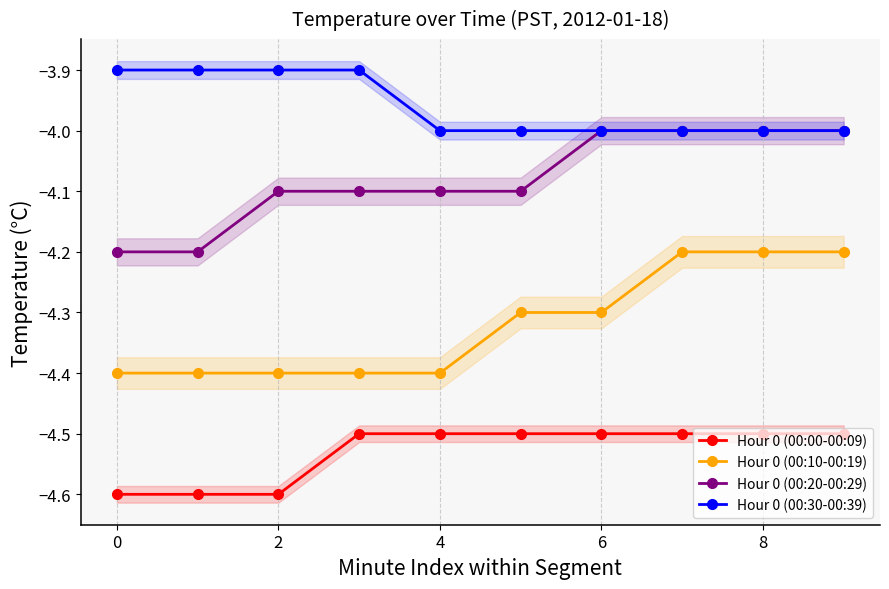

What is the maximum value for Hour 0 (00:20-00:29)?

-4.0